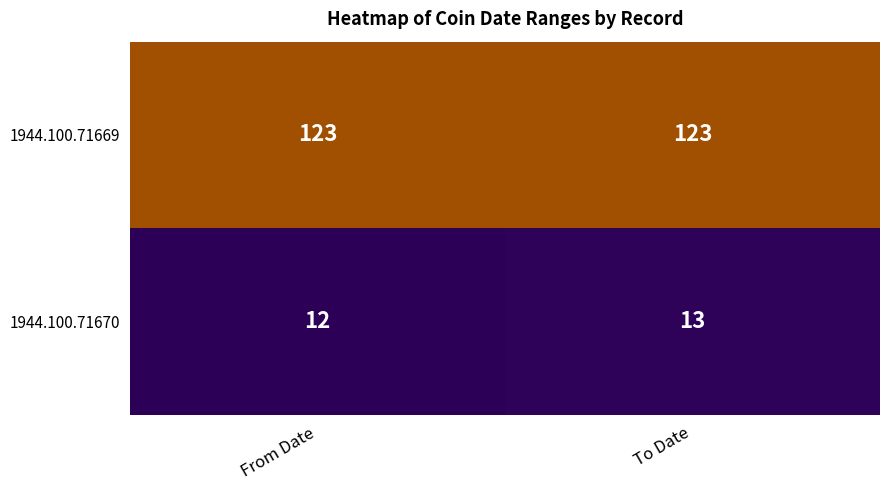

What is the sum of the 1944.100.71669 values at To Date and From Date?

246